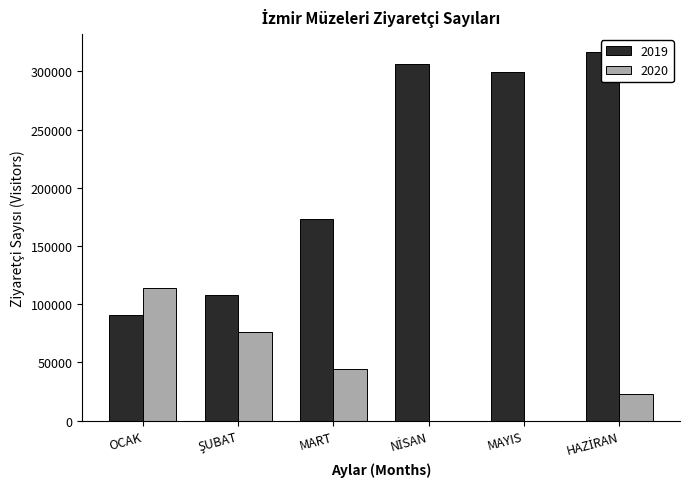

True or false: 2020 has a value of 39672 at HAZİRAN.

False